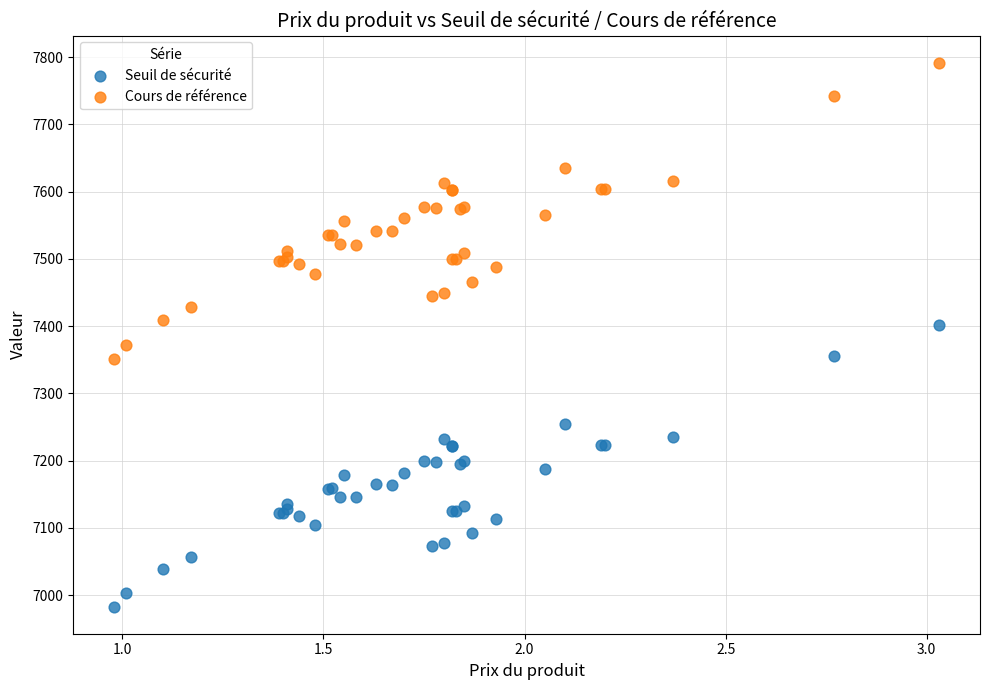

Which series has the widest spread of Y values?

Cours de référence